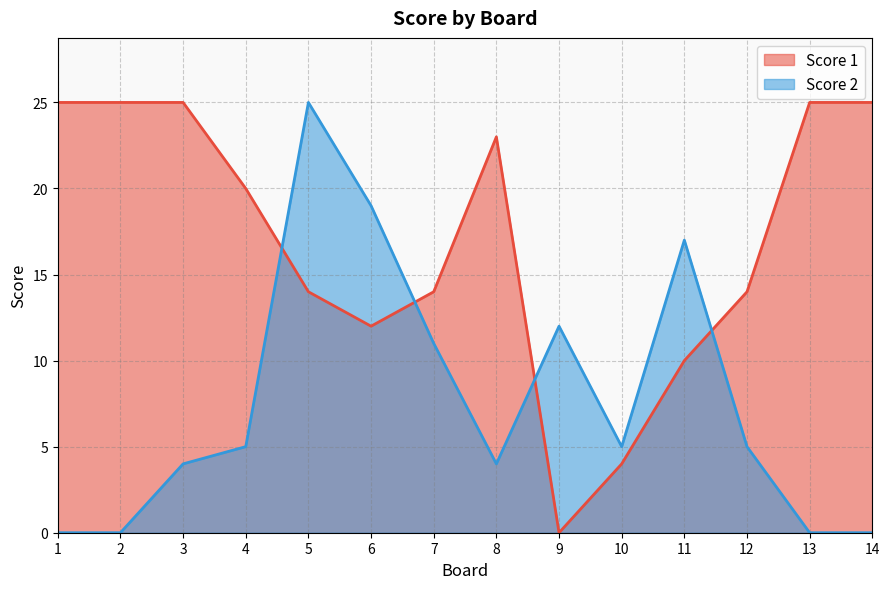

Where do Score 1 and Score 2 first cross each other?

4 and 5